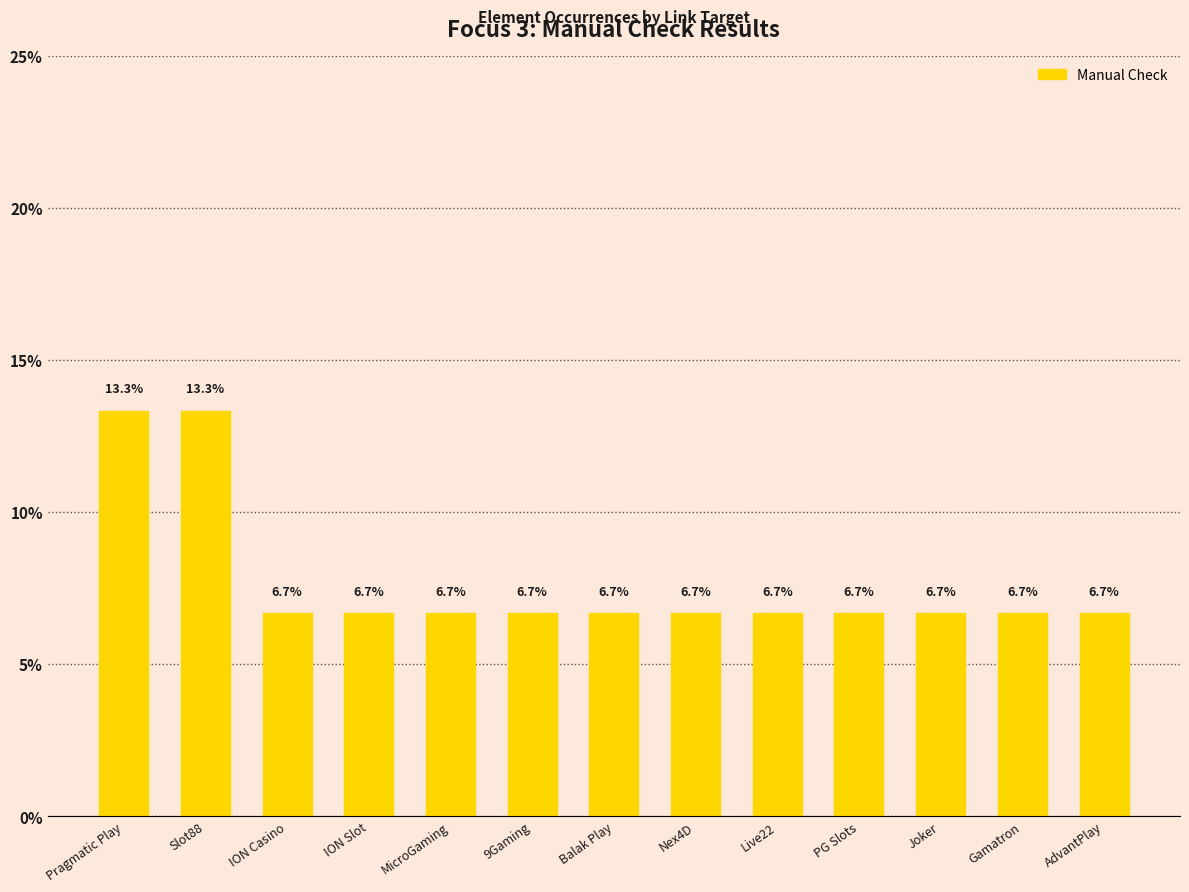

Between Slot88 and Joker, which is larger?

Slot88